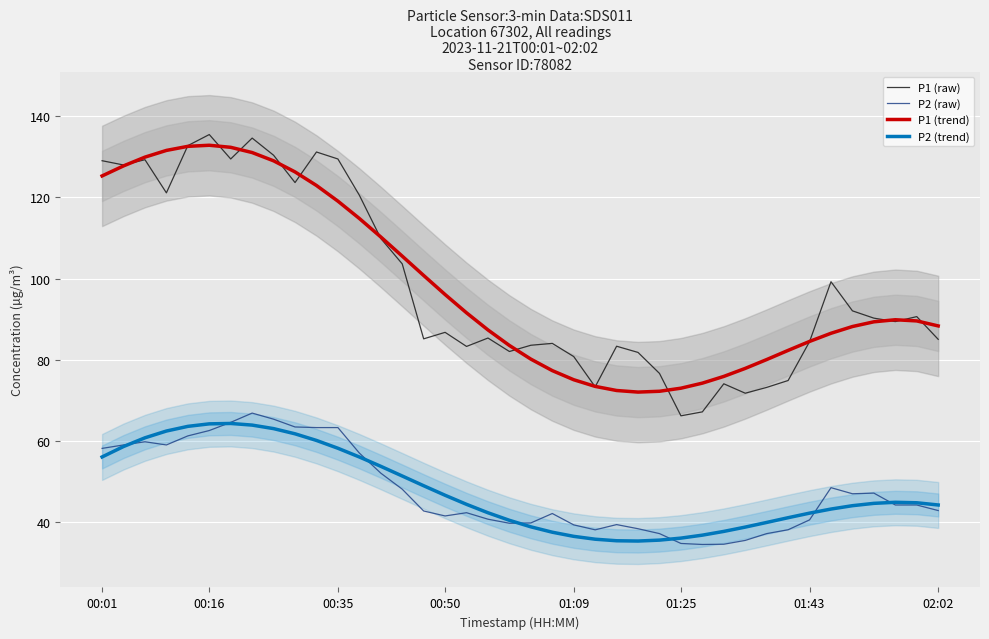

What is the label of the 33rd point from the left?

32